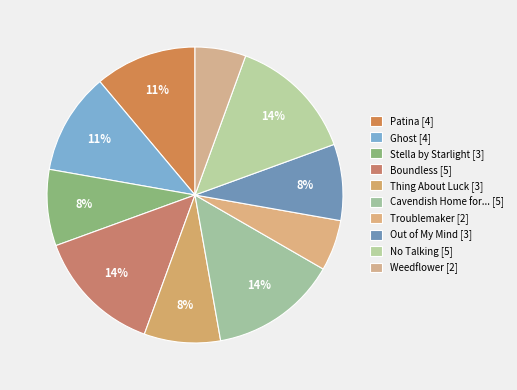

Count the number of slices in the pie.

10